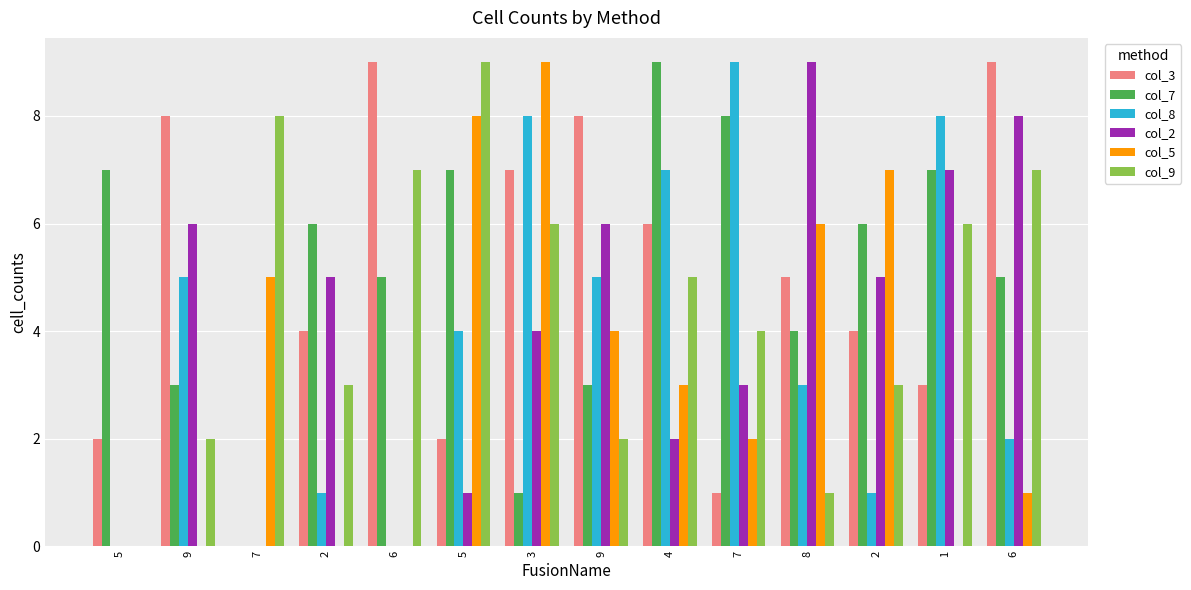

The col_9 series shows 2 at 9. True or false?

True